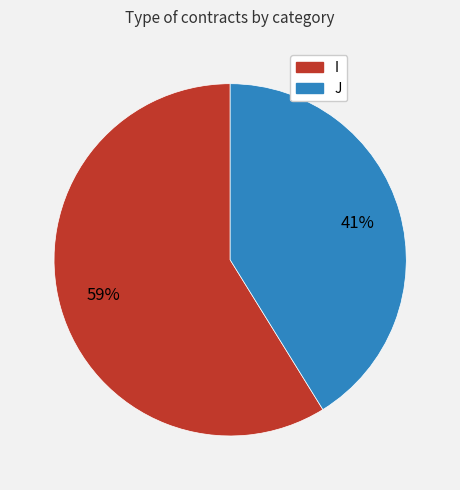

To the nearest percent, what is the difference between the I and J slice percentages?

18%